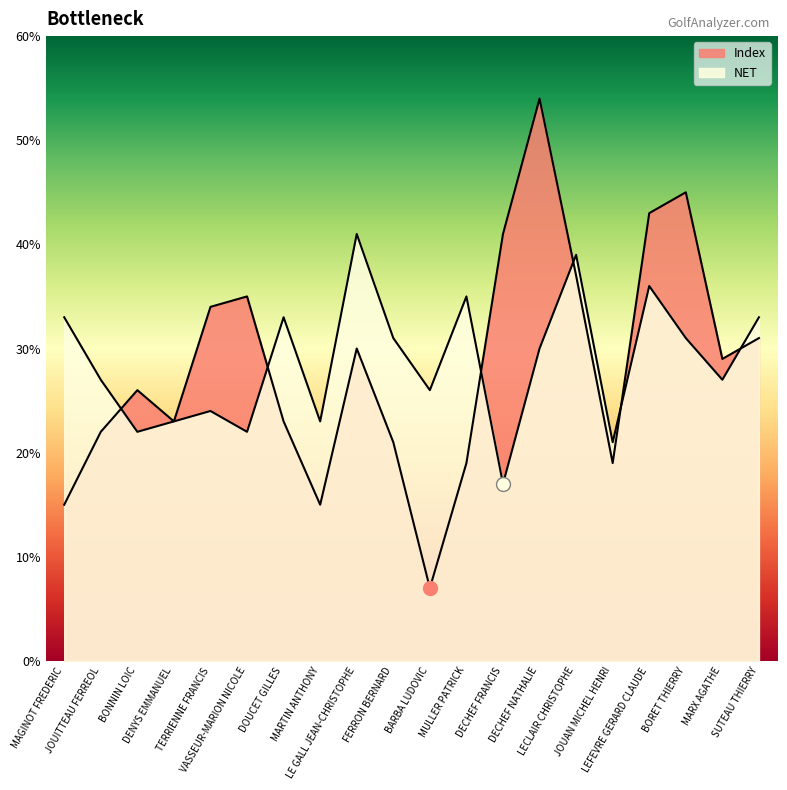

How many times do Index and NET cross each other?

6